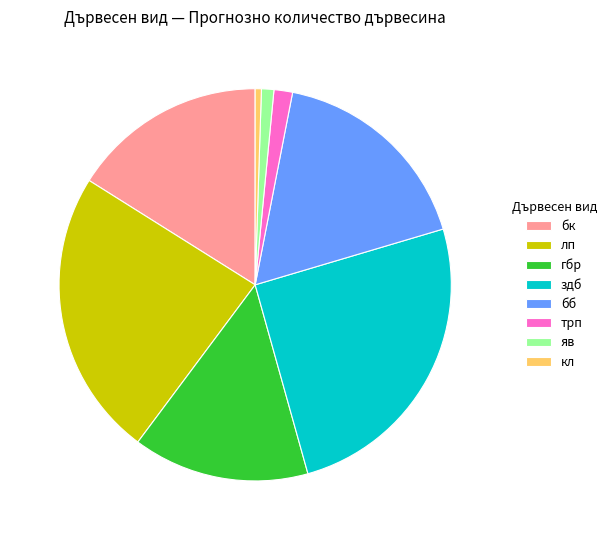

Is the sum of кл and бб greater than half?

No